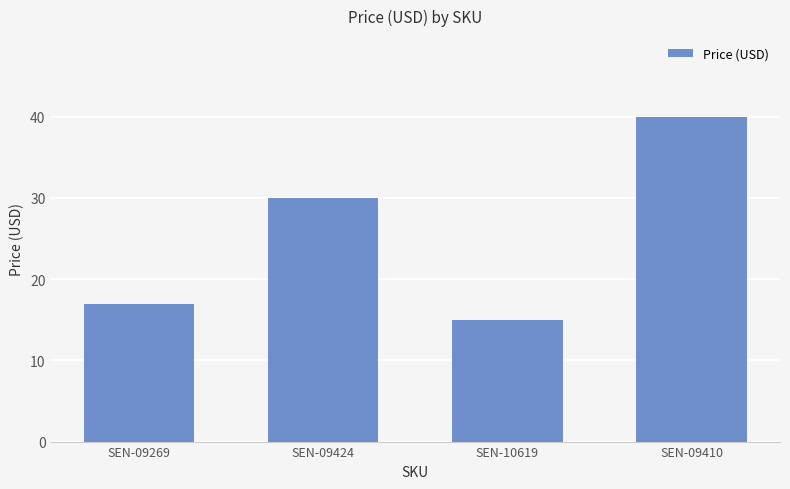

Which category has the highest value across all series?

SEN-09410